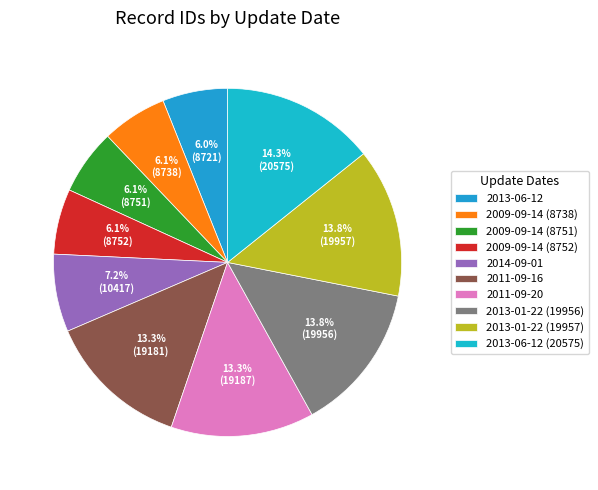

Does 2009-09-14 (8752) account for over 50% of the chart?

No